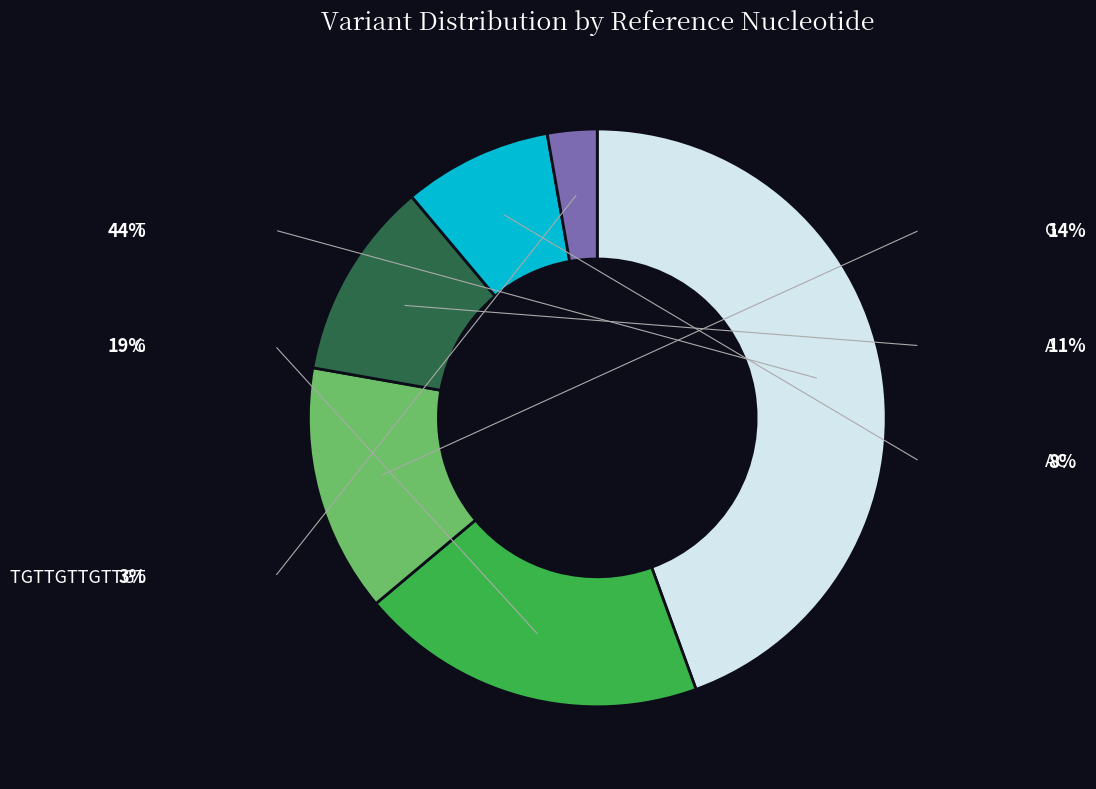

The TGTTGTTGTTGT slice represents 3% of the pie. True or false?

True